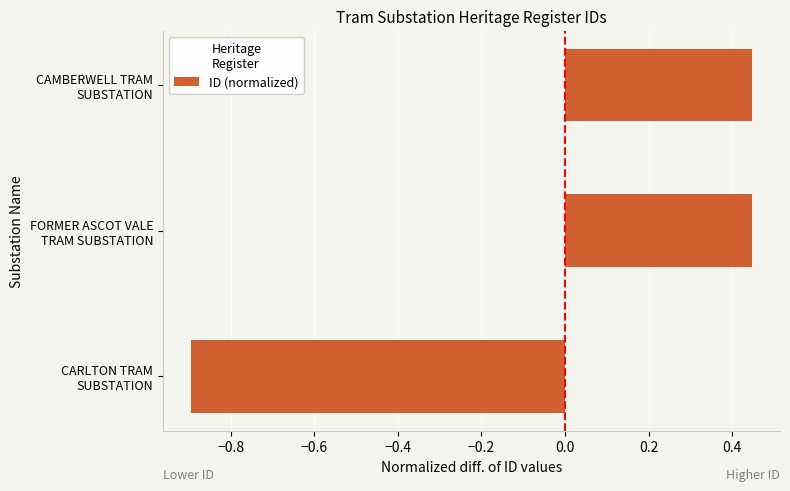

What is the difference between the maximum and minimum values?

1.3